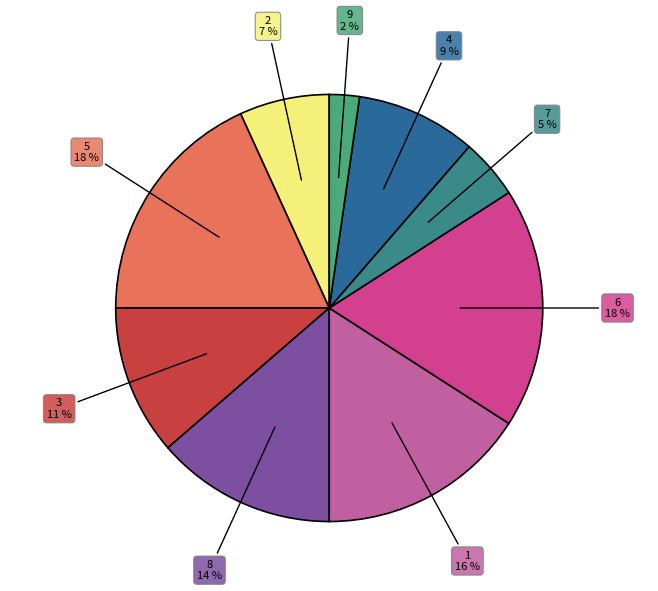

To the nearest percent, what is the average slice percentage?

11%